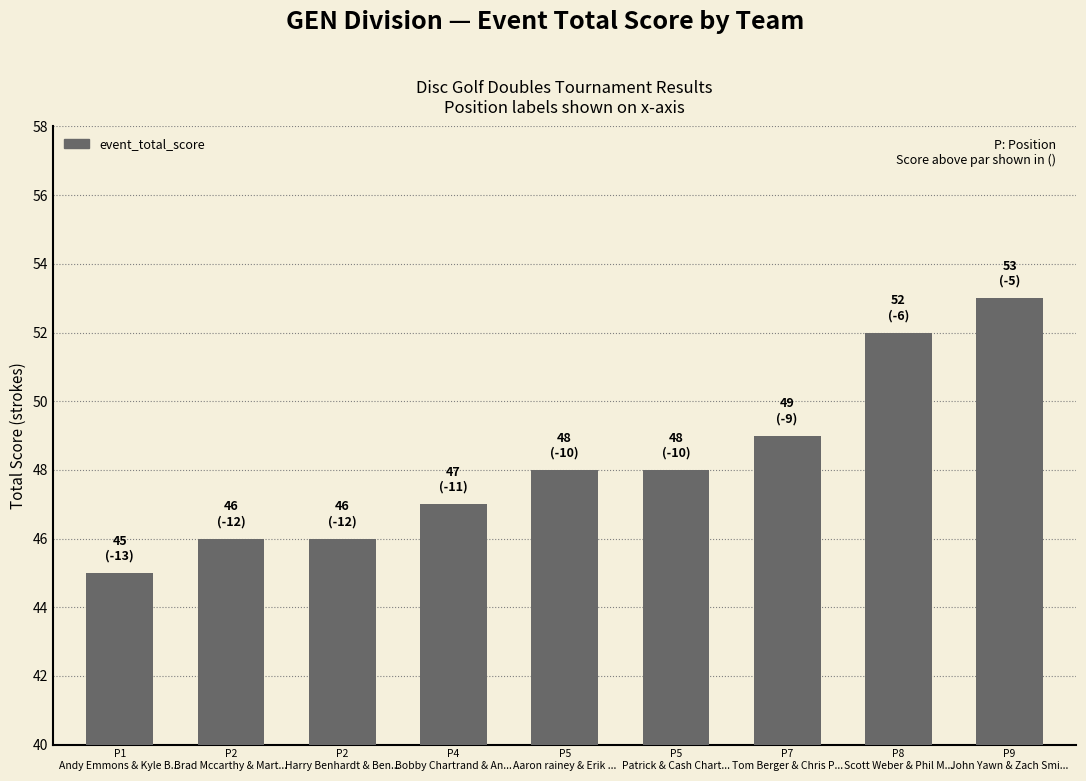

What is the value of the 3rd bar from the left?

46